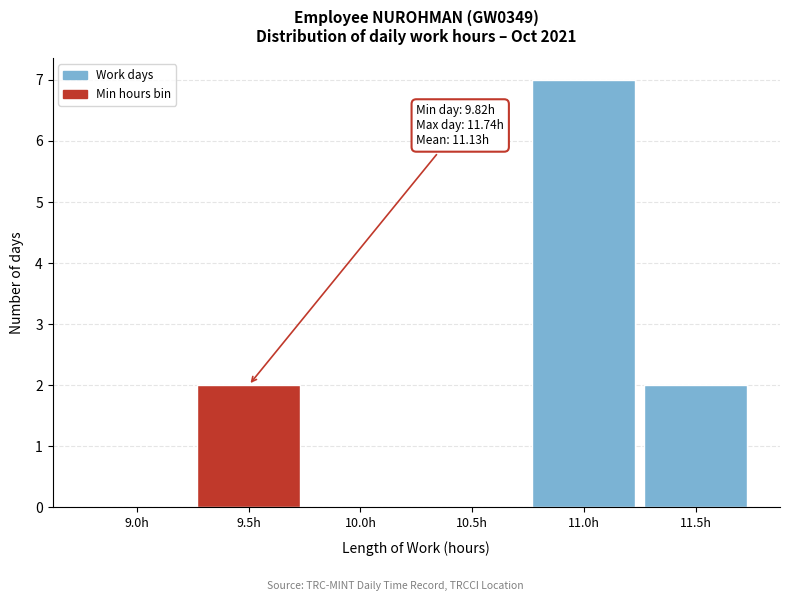

Reading right to left, what are all the values shown in this chart?

11.5h=2	11.0h=7	10.5h=0	10.0h=0	9.5h=2	9.0h=0